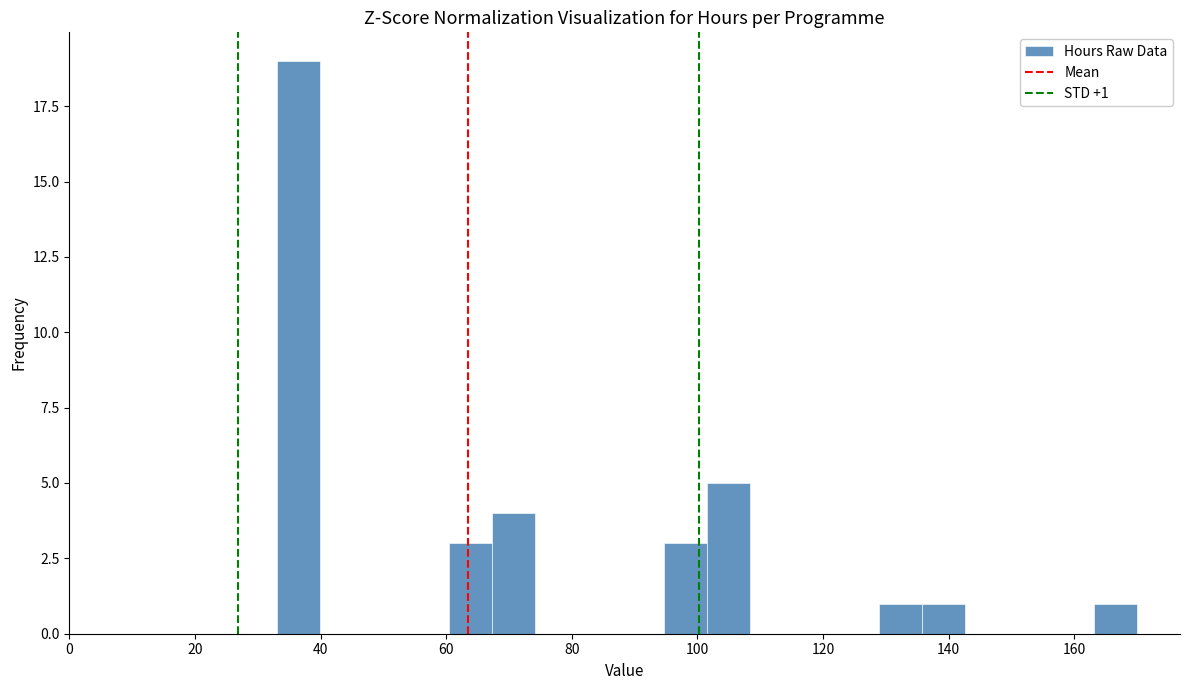

Read against the x-axis, roughly where is the centre of the tallest bar?

36